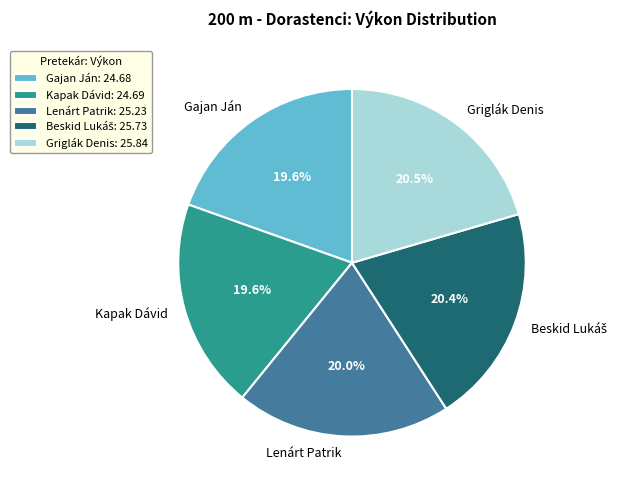

Is it true that Griglák Denis is 7% of the pie?

False